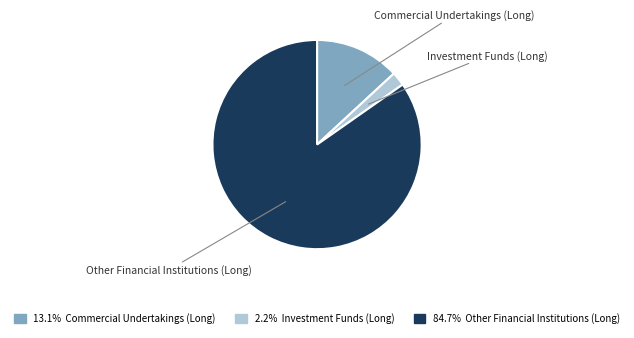

Combined, do Commercial Undertakings (Long) and Investment Funds (Long) account for over 50%?

No